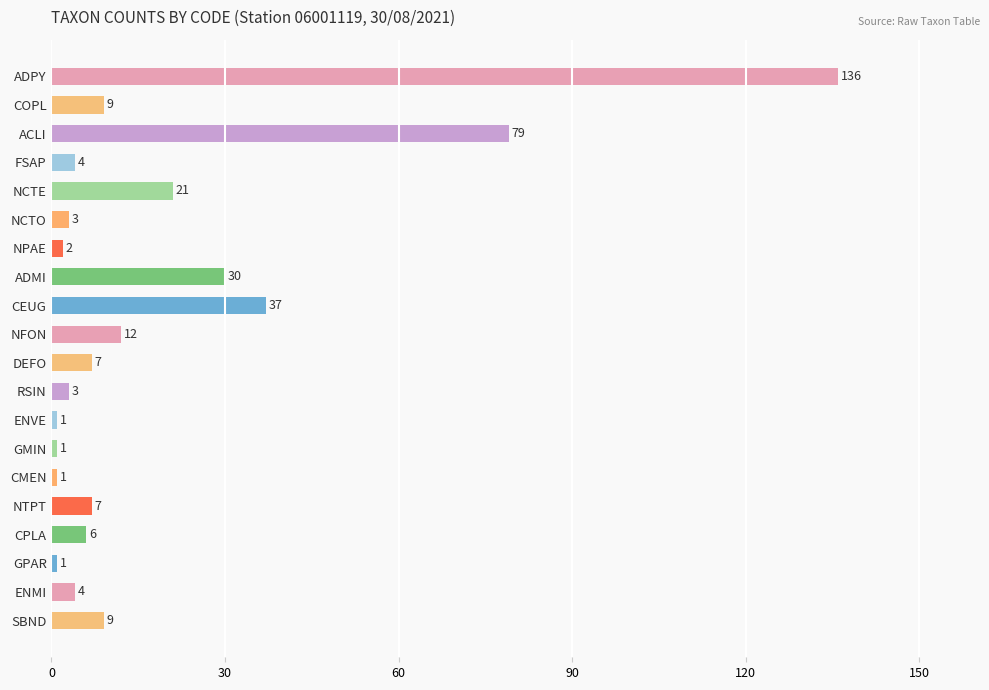

Reading top to bottom, list all the values displayed in this chart.

ADPY=136	COPL=9	ACLI=79	FSAP=4	NCTE=21	NCTO=3	NPAE=2	ADMI=30	CEUG=37	NFON=12	DEFO=7	RSIN=3	ENVE=1	GMIN=1	CMEN=1	NTPT=7	CPLA=6	GPAR=1	ENMI=4	SBND=9